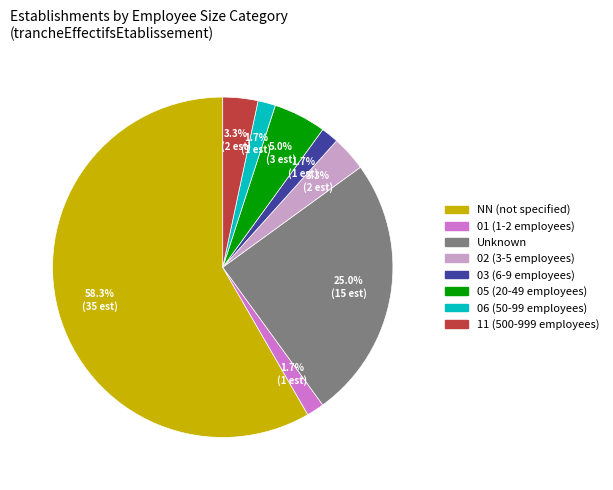

Is there a majority slice in this chart?

Yes